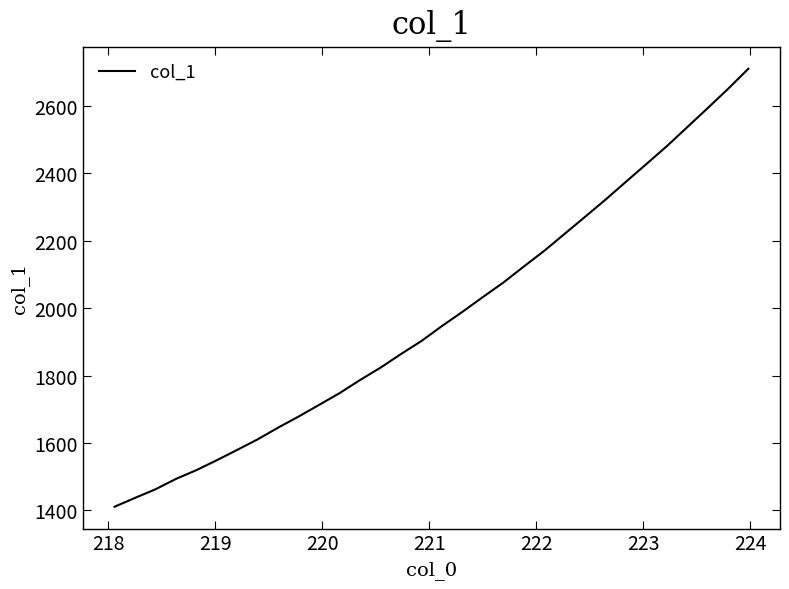

What is the minimum value shown in the chart?

1411.0